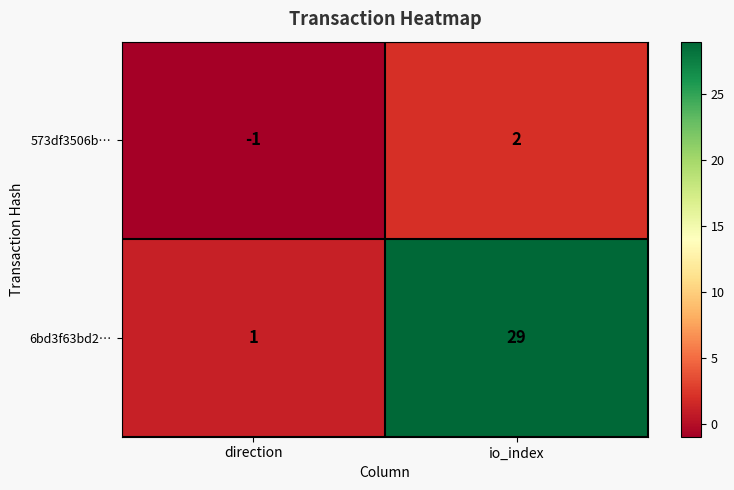

What is the highest value of the 6bd3f63bd2… series?

29